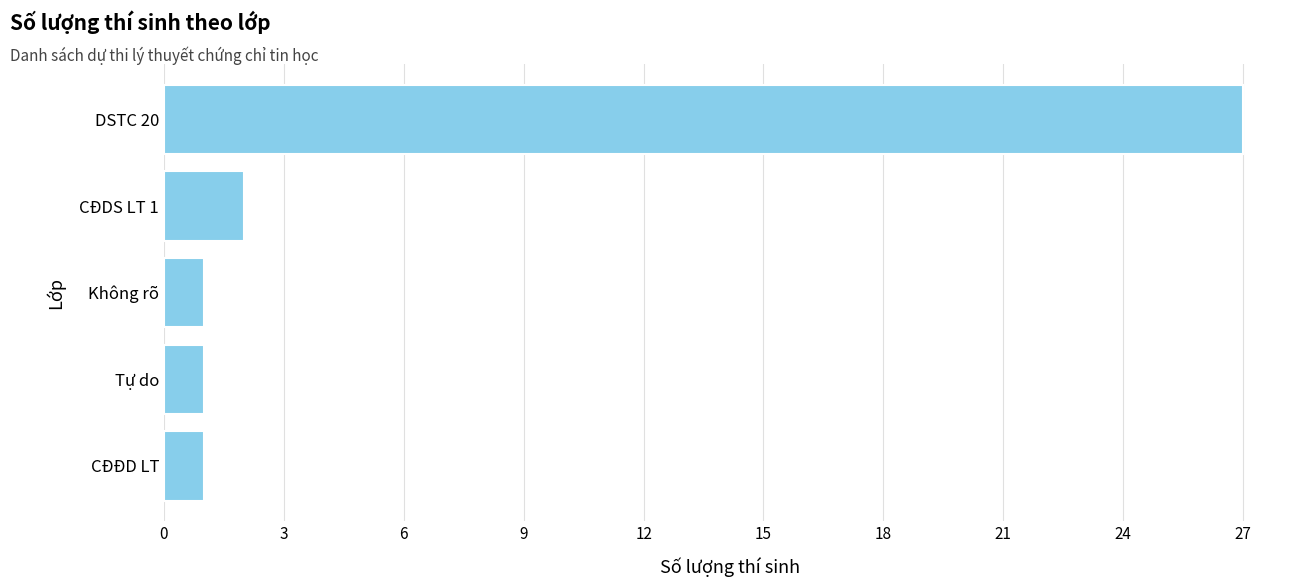

The chart shows a value of 2 at CĐDS LT 1. True or false?

True